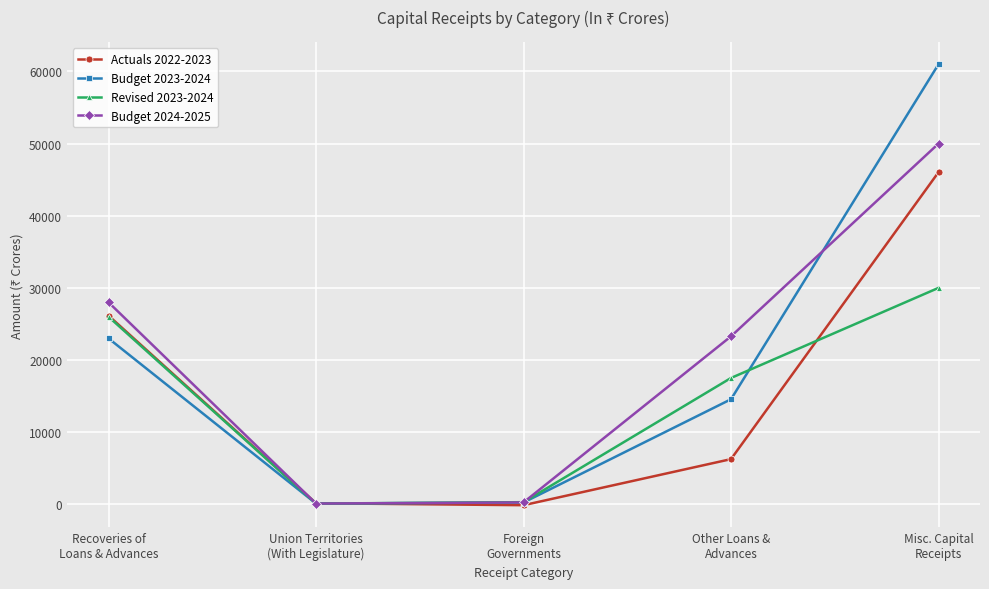

How many lines are shown in the chart?

4